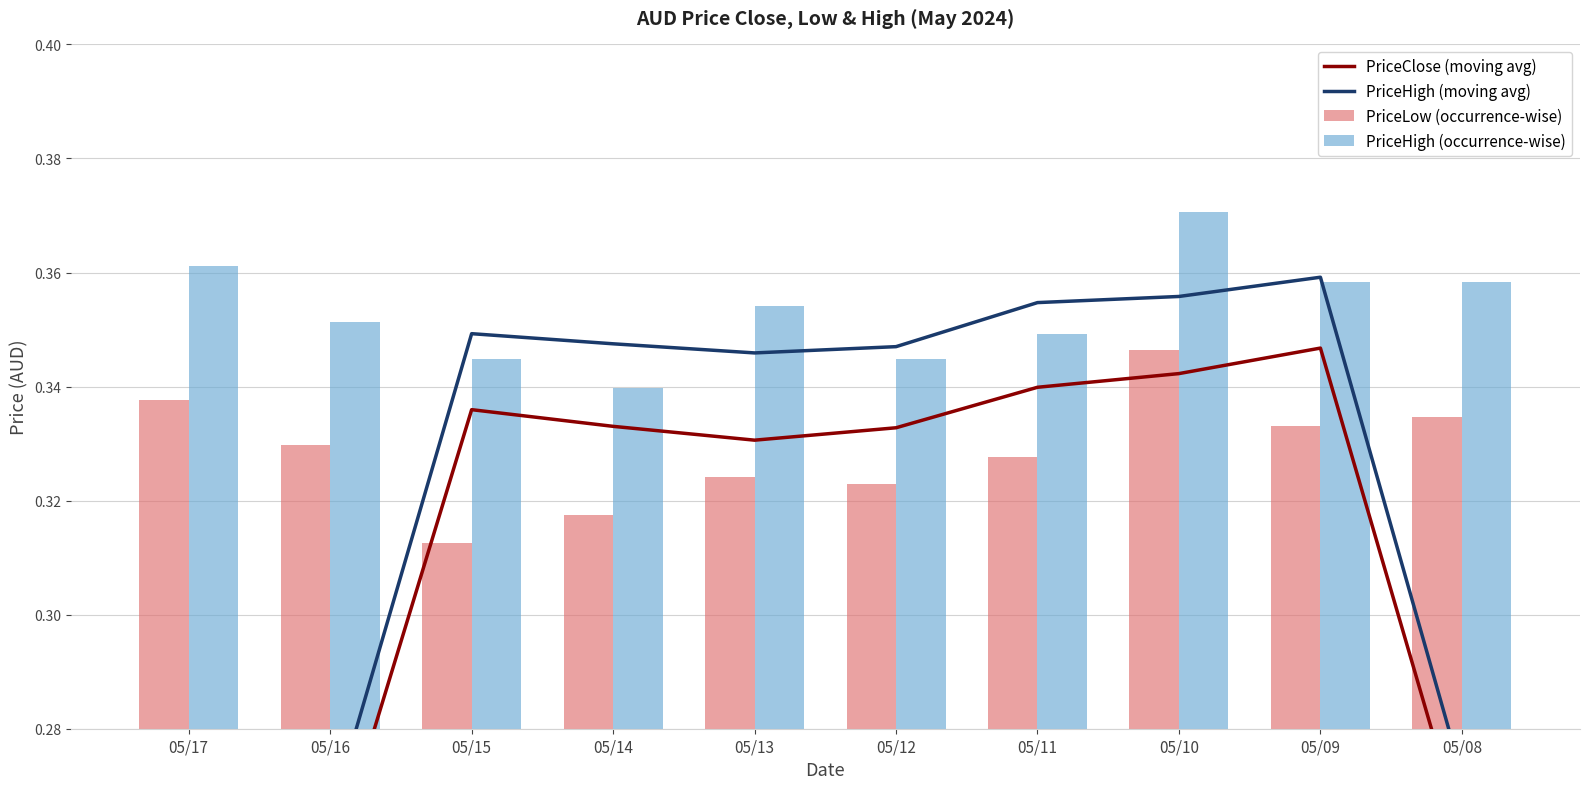

Are the bars grouped side by side (vs. stacked)?

Yes